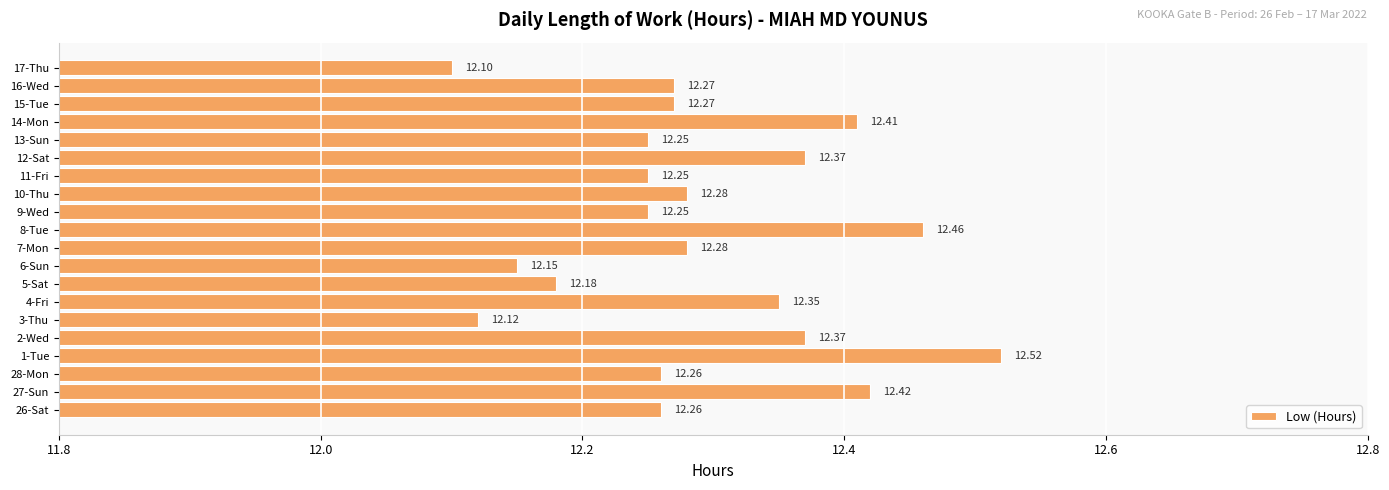

How many bars are there in total?

20